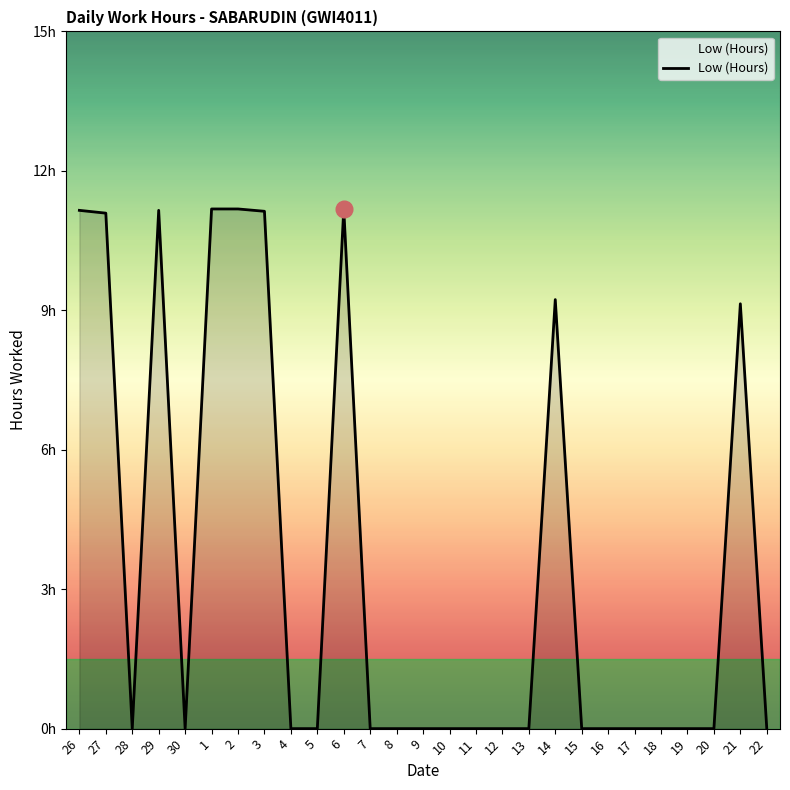

What is the average value?

3.6